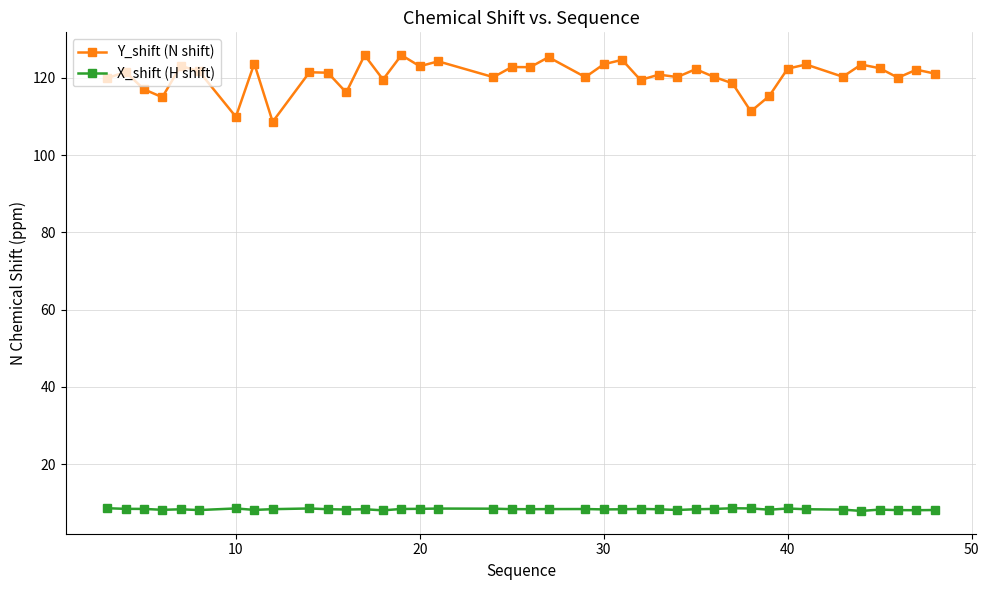

True or false: Y_shift (N shift) and X_shift (H shift) intersect in this chart.

False